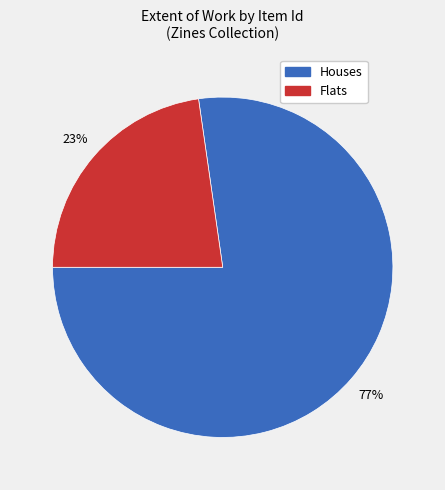

To the nearest percent, what is the average slice percentage?

50%